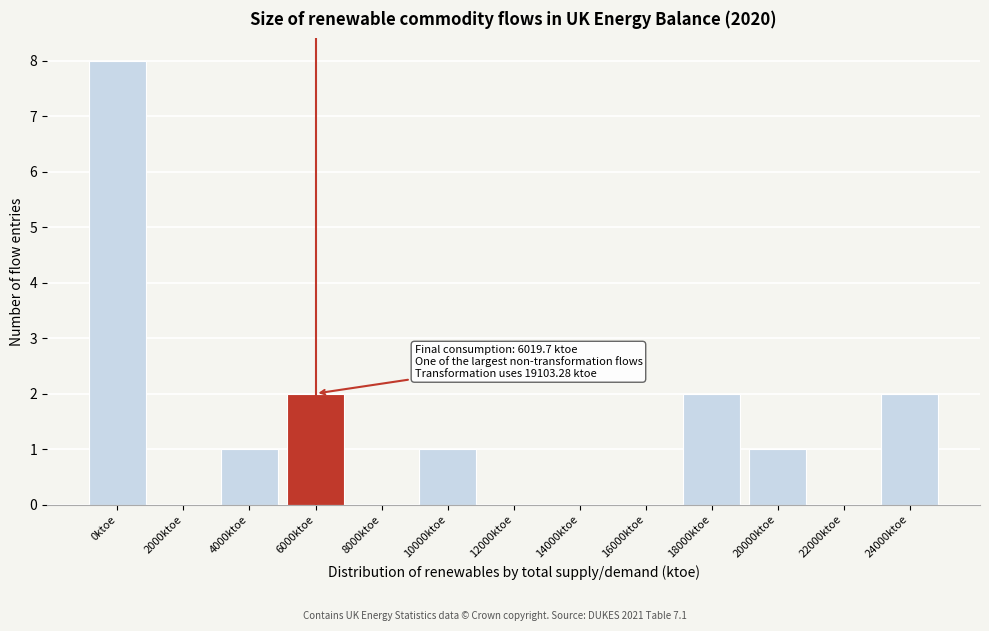

Reading right to left, list all the values displayed in this chart.

24000ktoe=2	22000ktoe=0	20000ktoe=1	18000ktoe=2	16000ktoe=0	14000ktoe=0	12000ktoe=0	10000ktoe=1	8000ktoe=0	6000ktoe=2	4000ktoe=1	2000ktoe=0	0ktoe=8